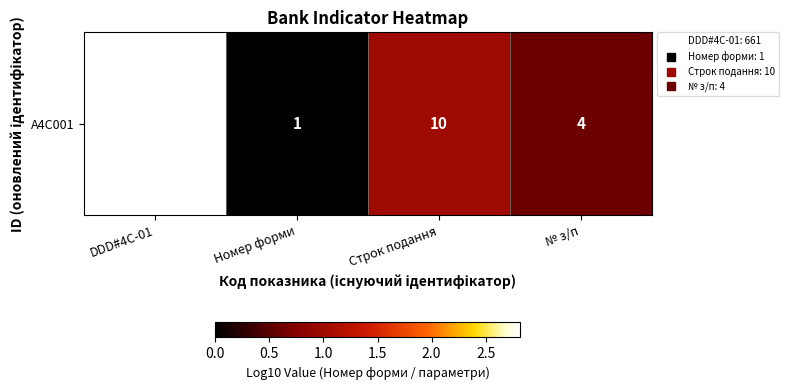

The chart shows a value of 2.8 at DDD#4C-01. True or false?

True